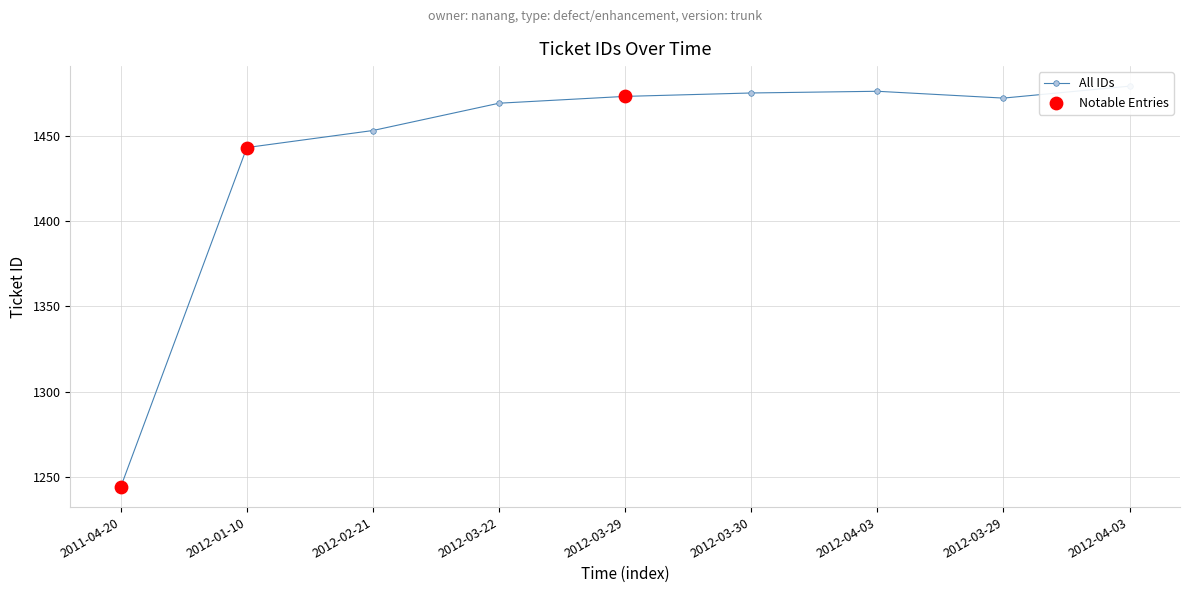

What is the change in value from 2012-03-29 to 2012-04-03?

+6